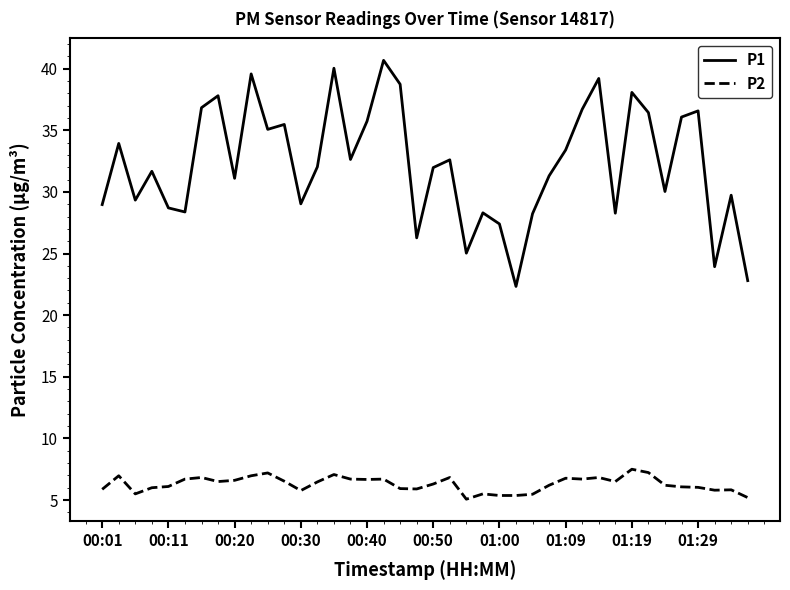

Rank the series by their average value, from highest to lowest.

P1, P2